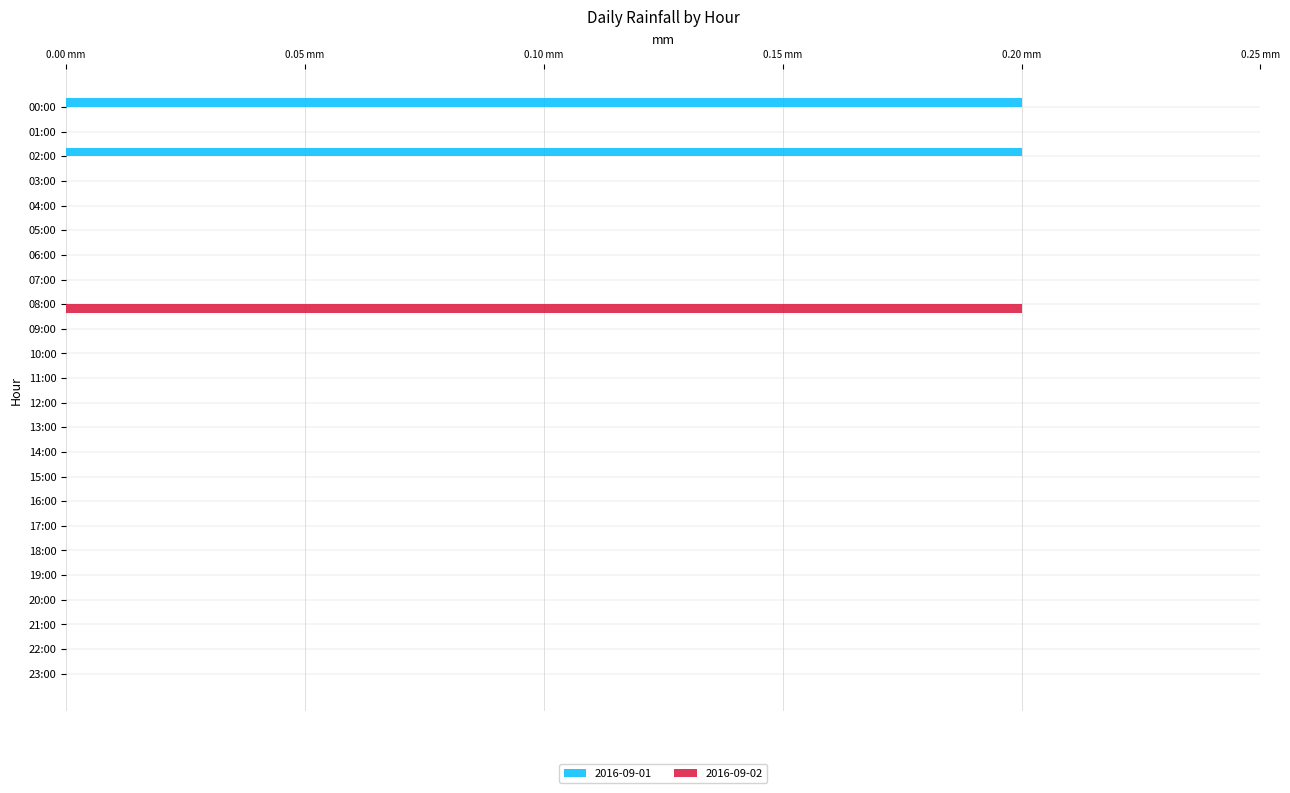

What are all the series names shown in the legend?

2016-09-01, 2016-09-02